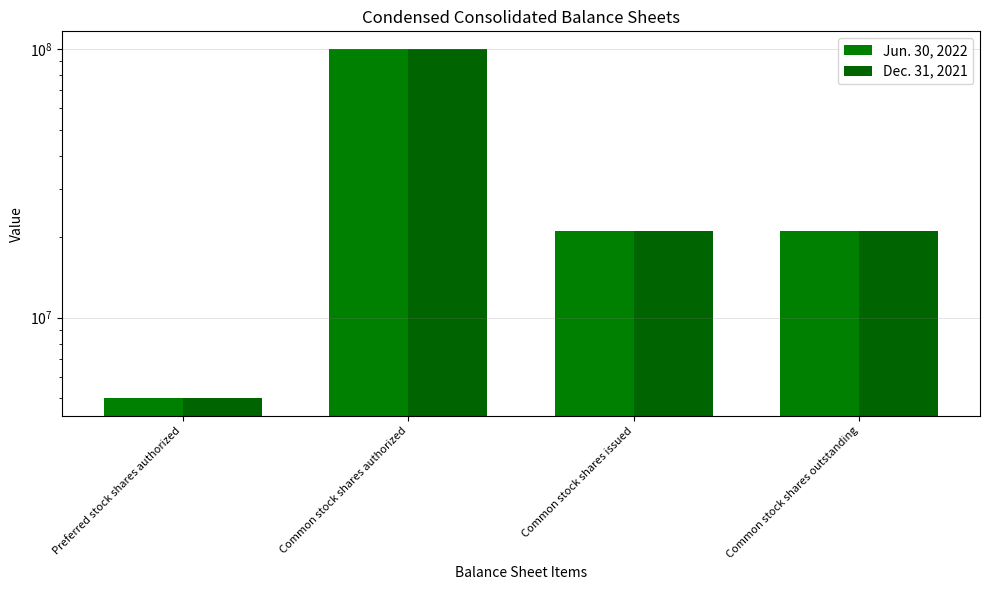

Which series has the largest total across all categories?

Jun. 30, 2022